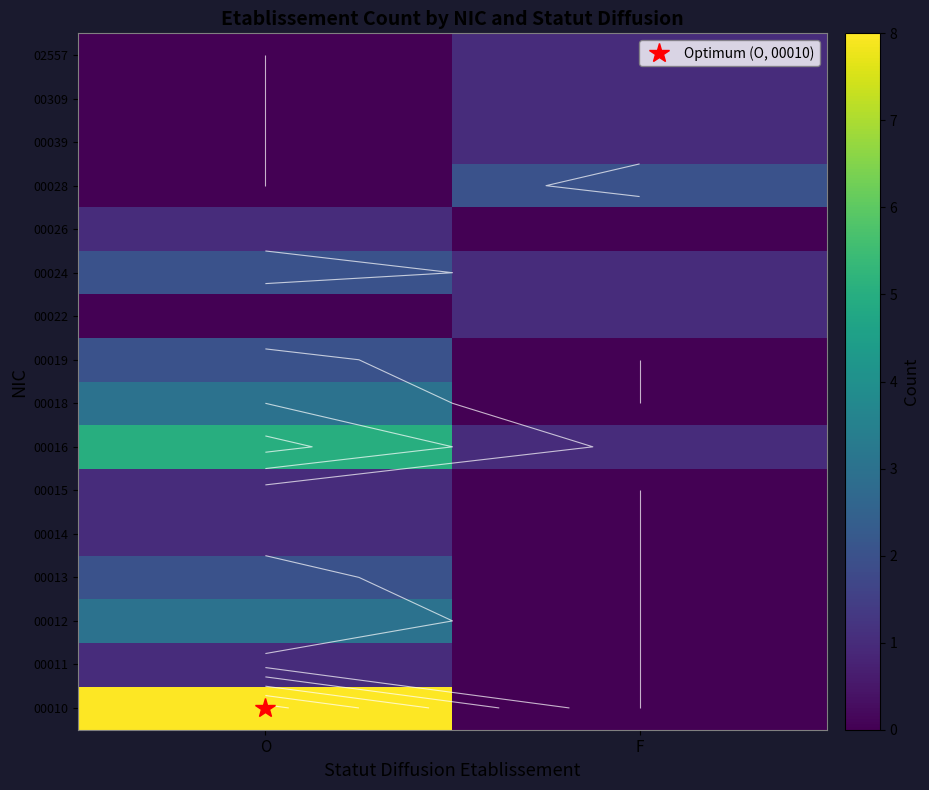

The value of 00014 at O is 1. True or false?

True